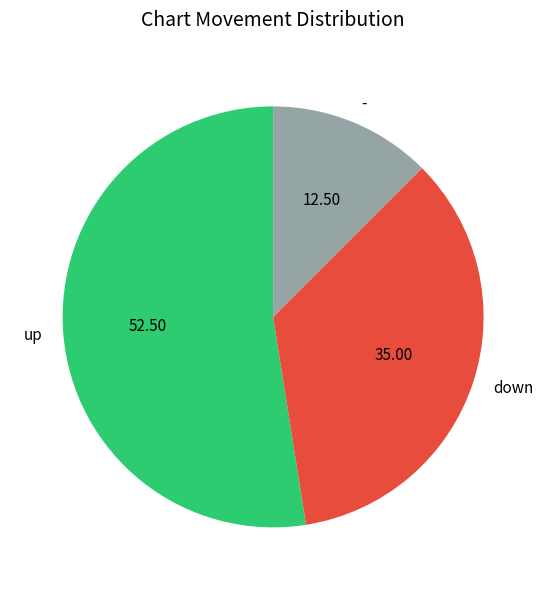

How many segments does this pie chart have?

3